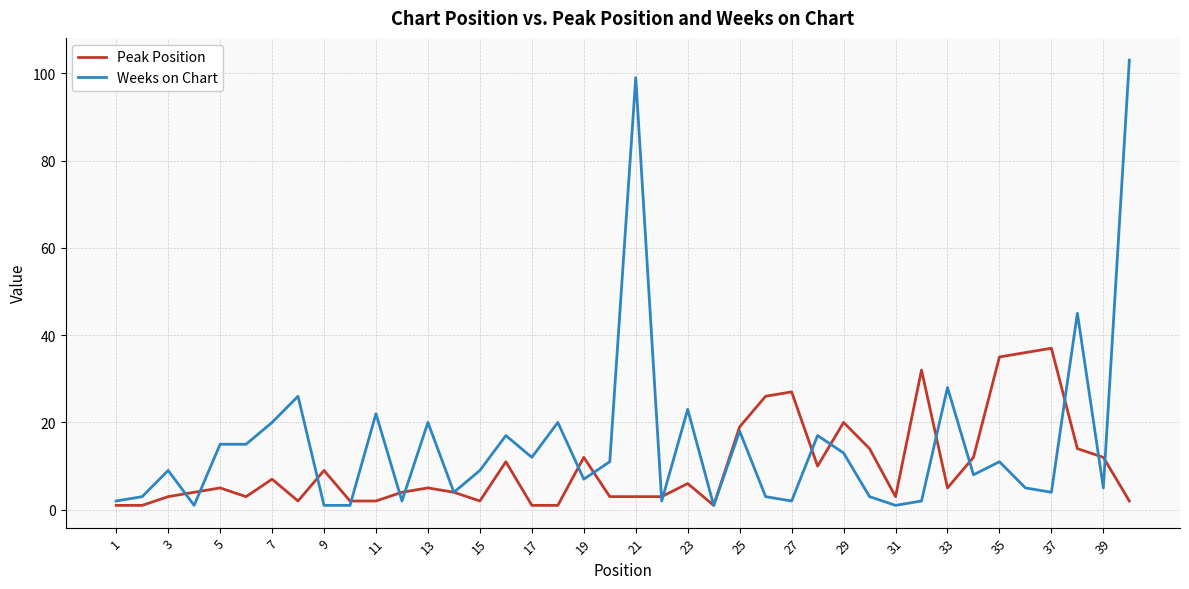

Rank the series by their average value, from highest to lowest.

Weeks on Chart, Peak Position